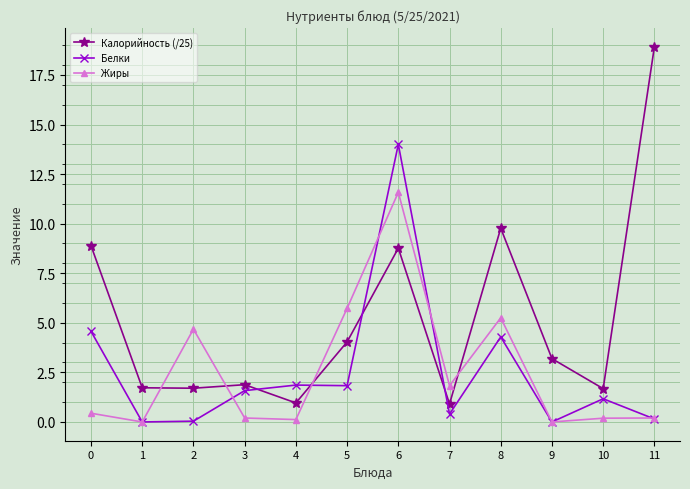

What is the difference between the highest and lowest values at 8?

5.5